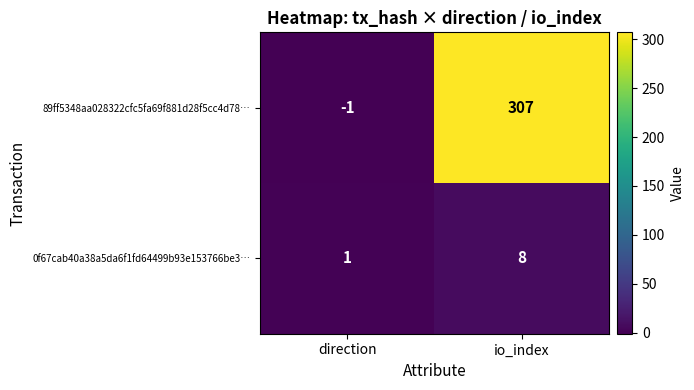

Is it true that 89ff5348aa028322cfc5fa69f881d28f5cc4d78… equals -2 at direction?

False